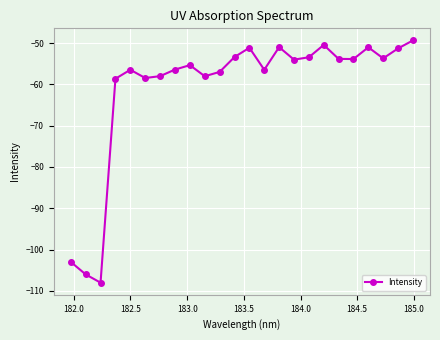

What is the difference between the second highest and minimum values?

57.5